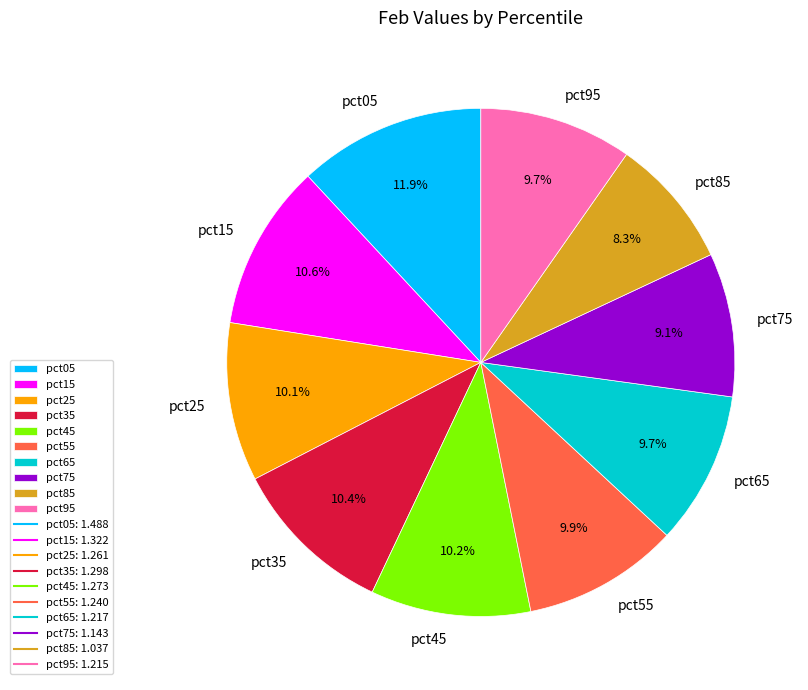

Between pct85 and pct35, which is larger?

pct35